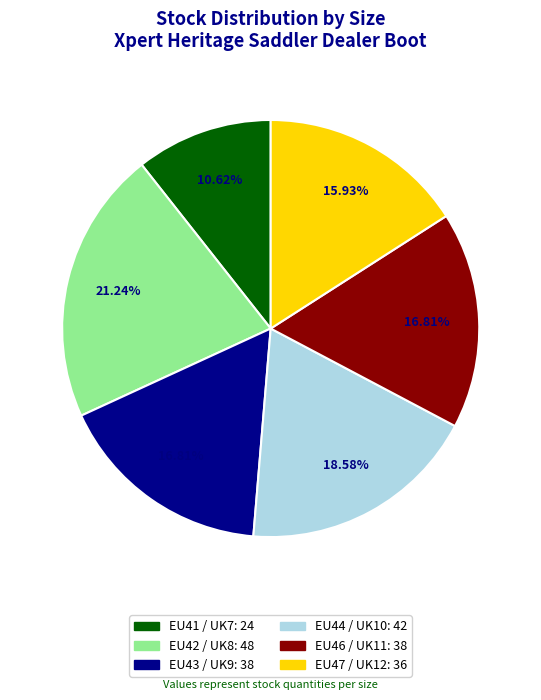

Is the sum of EU47 / UK12 and EU43 / UK9 greater than half?

No